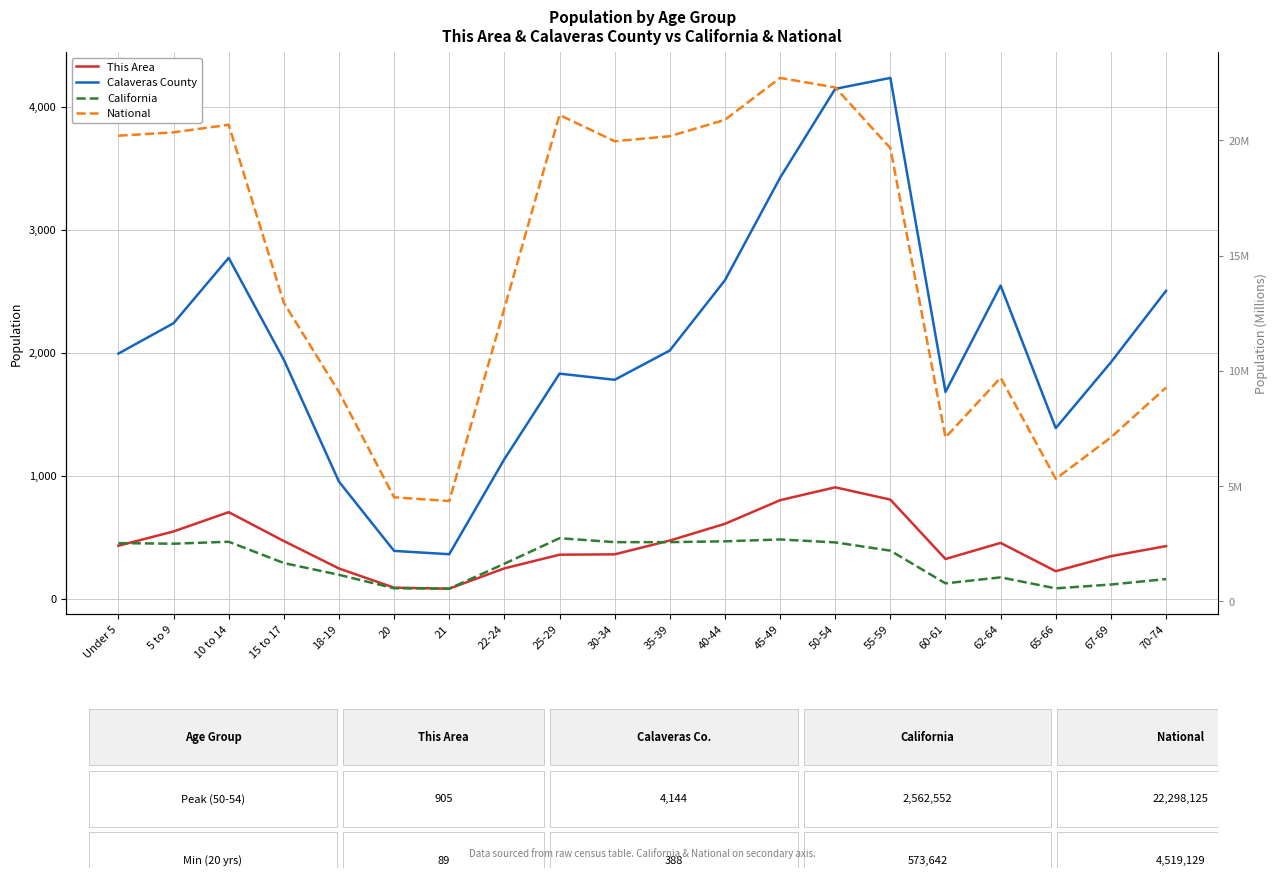

List the labels in order of National value, smallest first.

21, 20, 65-66, 60-61, 67-69, 18-19, 70-74, 62-64, 22-24, 15 to 17, 55-59, 30-34, 35-39, Under 5, 5 to 9, 10 to 14, 40-44, 25-29, 50-54, 45-49